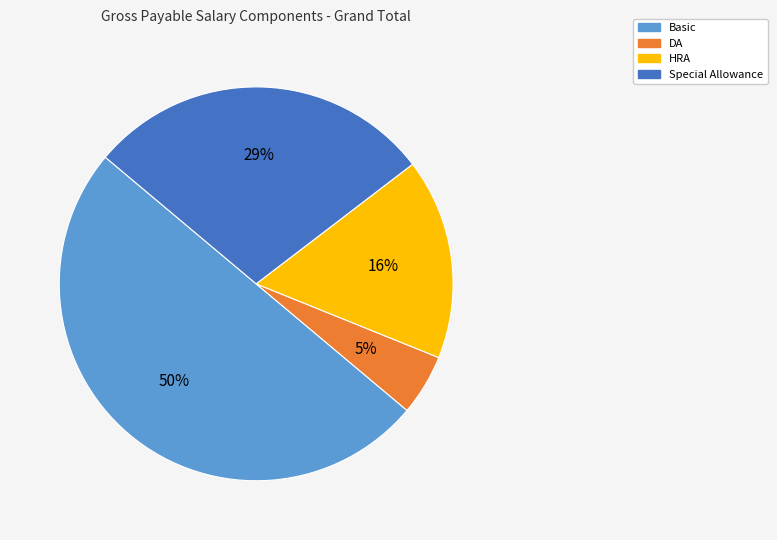

To the nearest percent, what is the combined percentage of Basic and DA?

55%